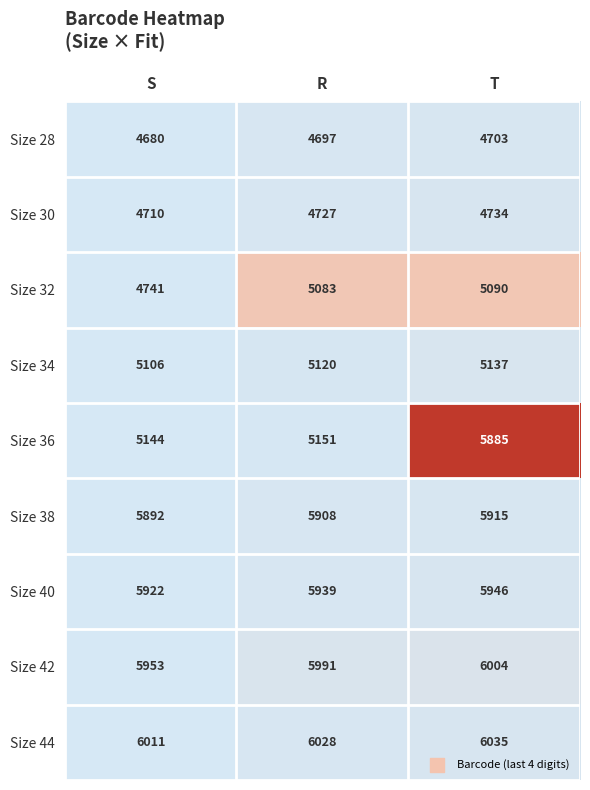

How many distinct data groups are displayed?

9